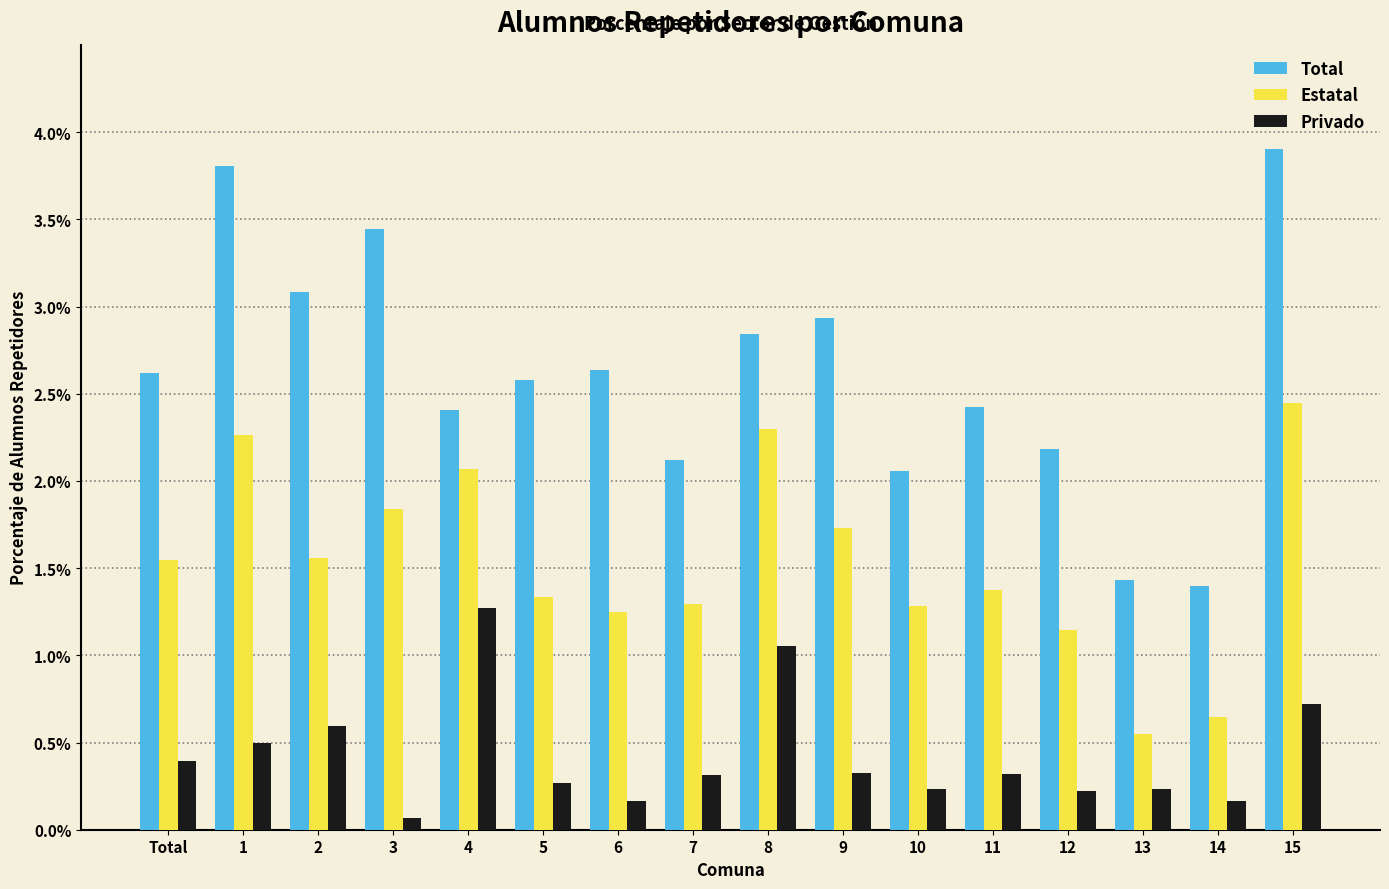

Which series has the largest range (max minus min)?

Total